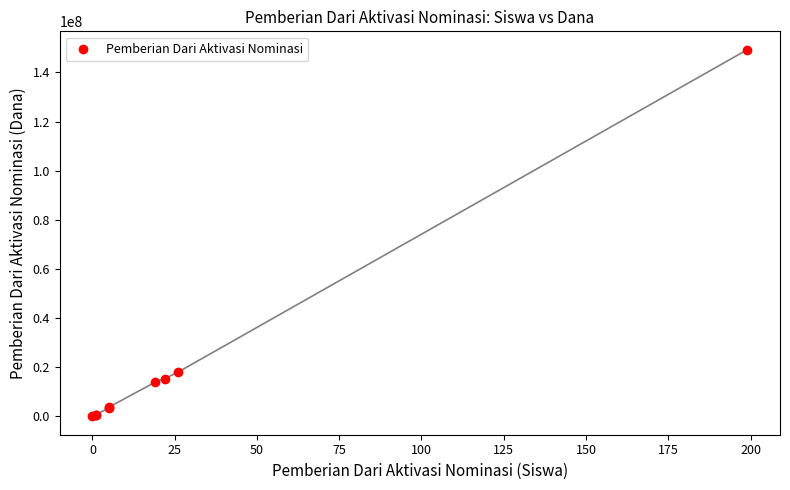

What Y value in the scatter plot is closest to 74625000?

18000000